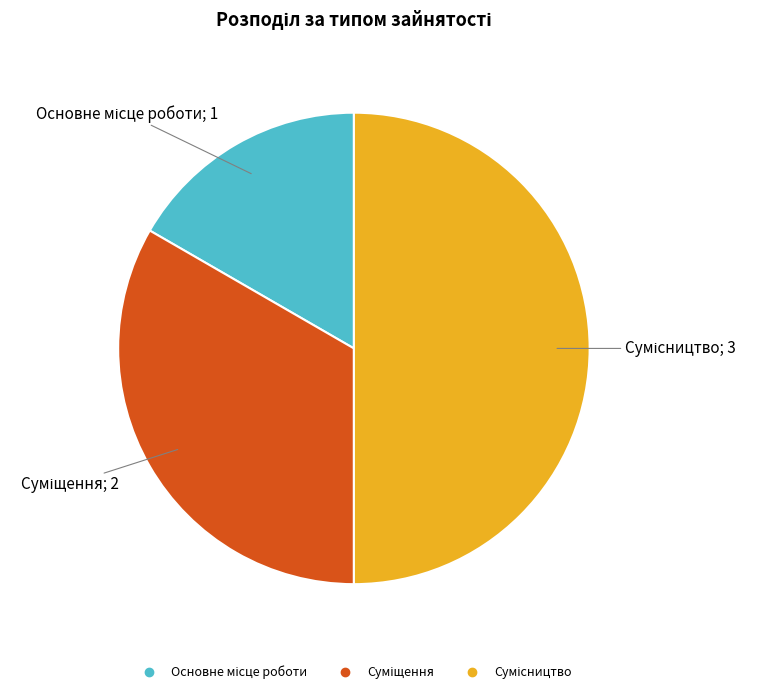

What is the change in value from Основне місце роботи to Суміщення?

+1